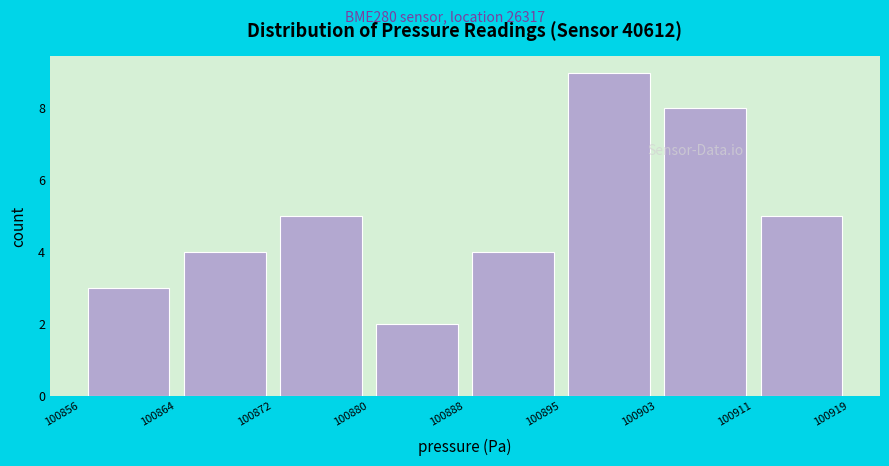

Reading left to right, list every bar in this chart as the range it spans on the x-axis followed by its height. The values are not printed on the chart, so give them approximately, as read against the axis.

100856 to 100864: 3
100864 to 100872: 4
100872 to 100880: 5
100880 to 100888: 2
100888 to 100895: 4
100895 to 100903: 9
100903 to 100911: 8
100911 to 100919: 5